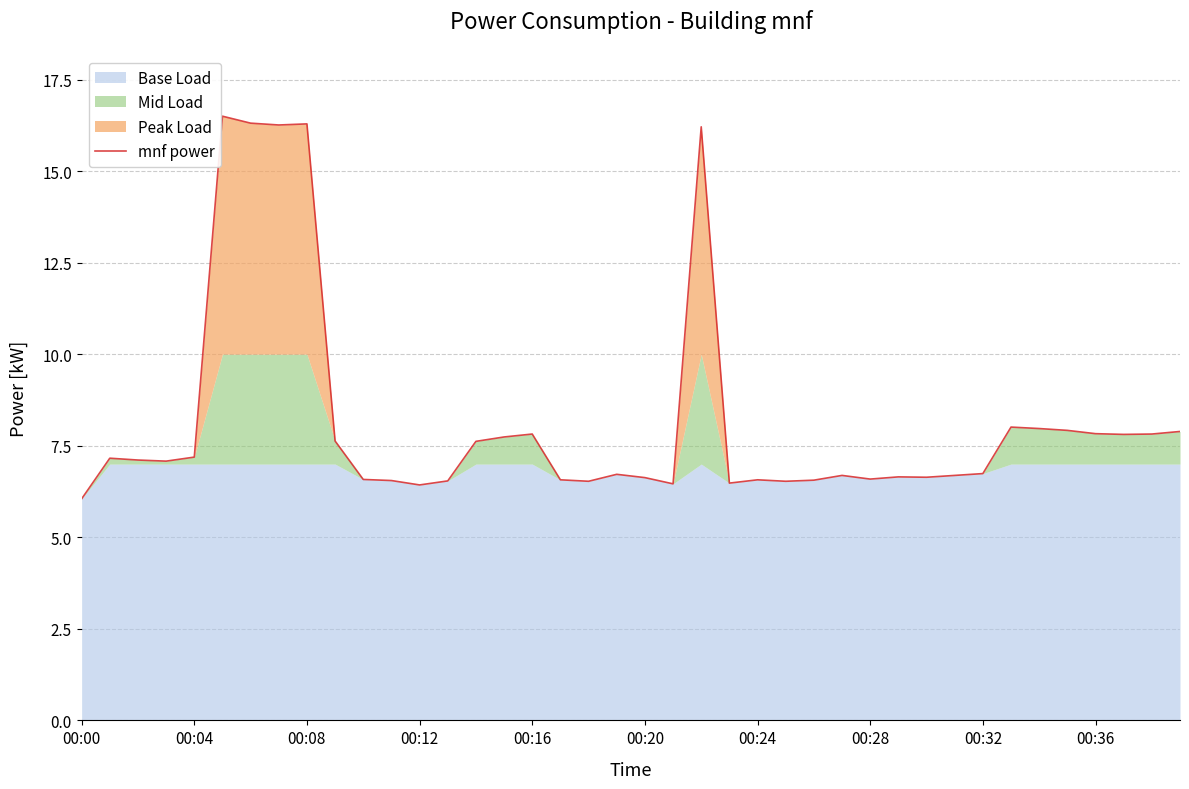

Does the chart display data point markers on the line(s)?

No